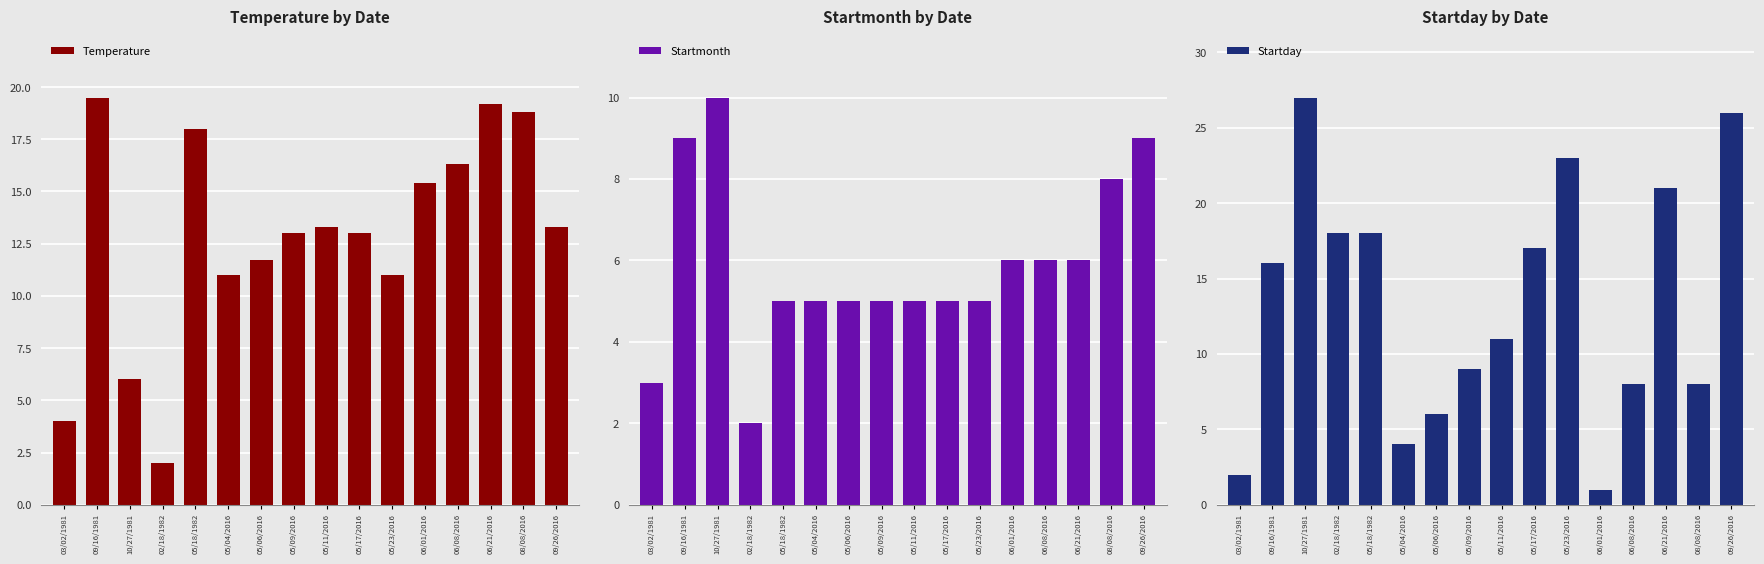

Are the bars grouped side by side (vs. stacked)?

Yes